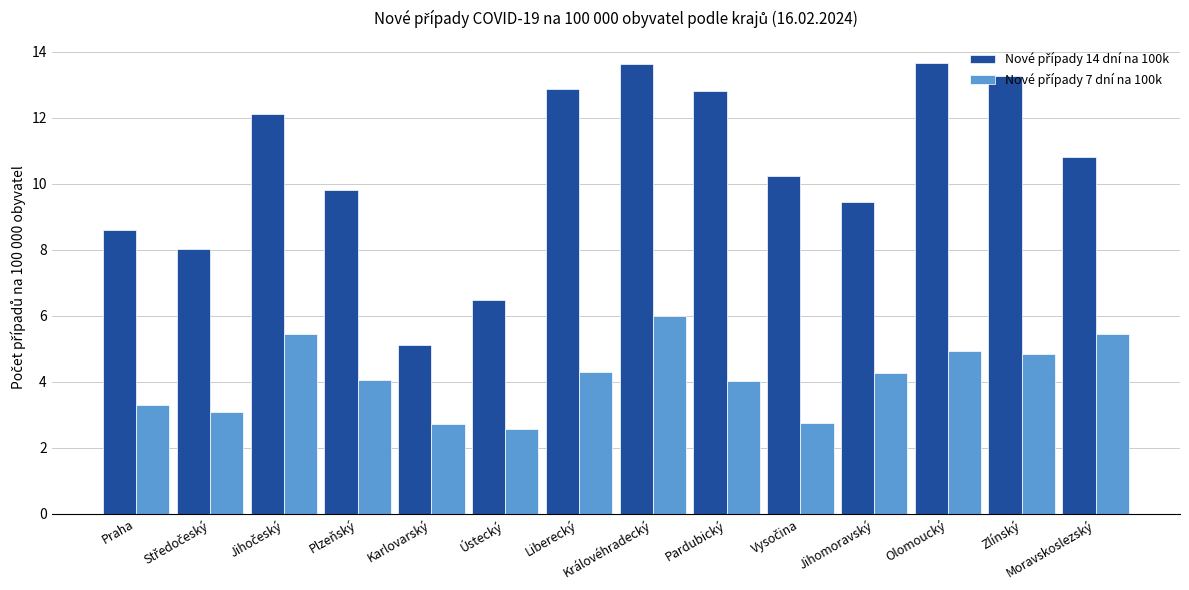

At how many categories does at least one series exceed 11?

6